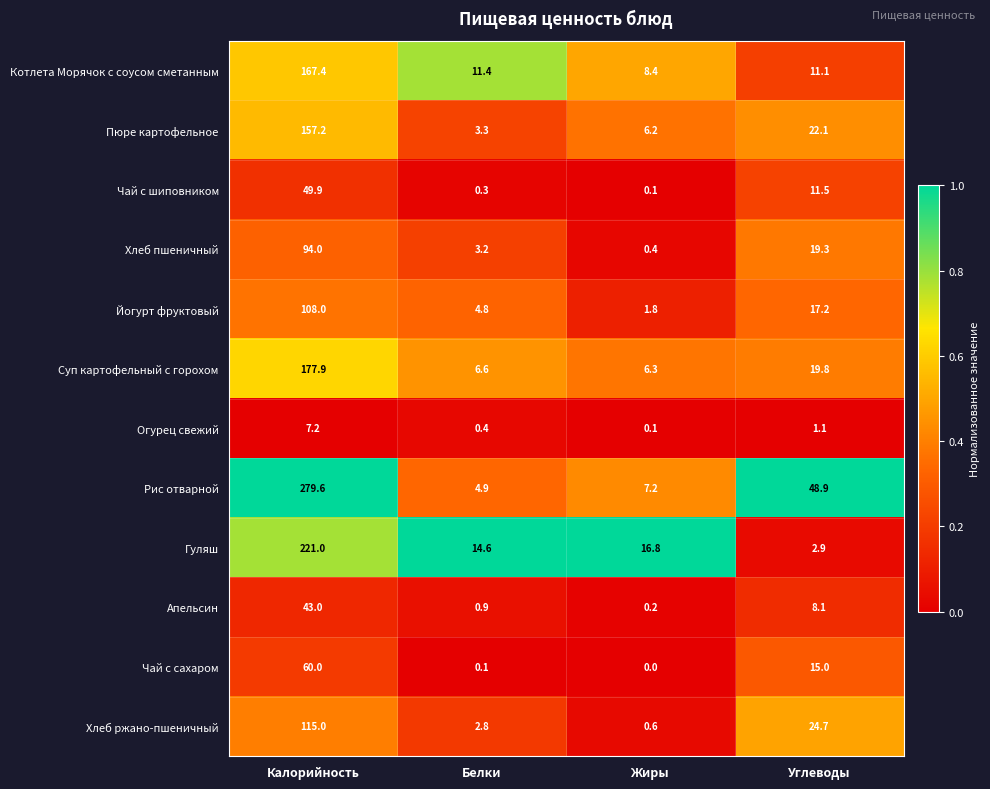

What is the total value across all series at Углеводы?

201.7